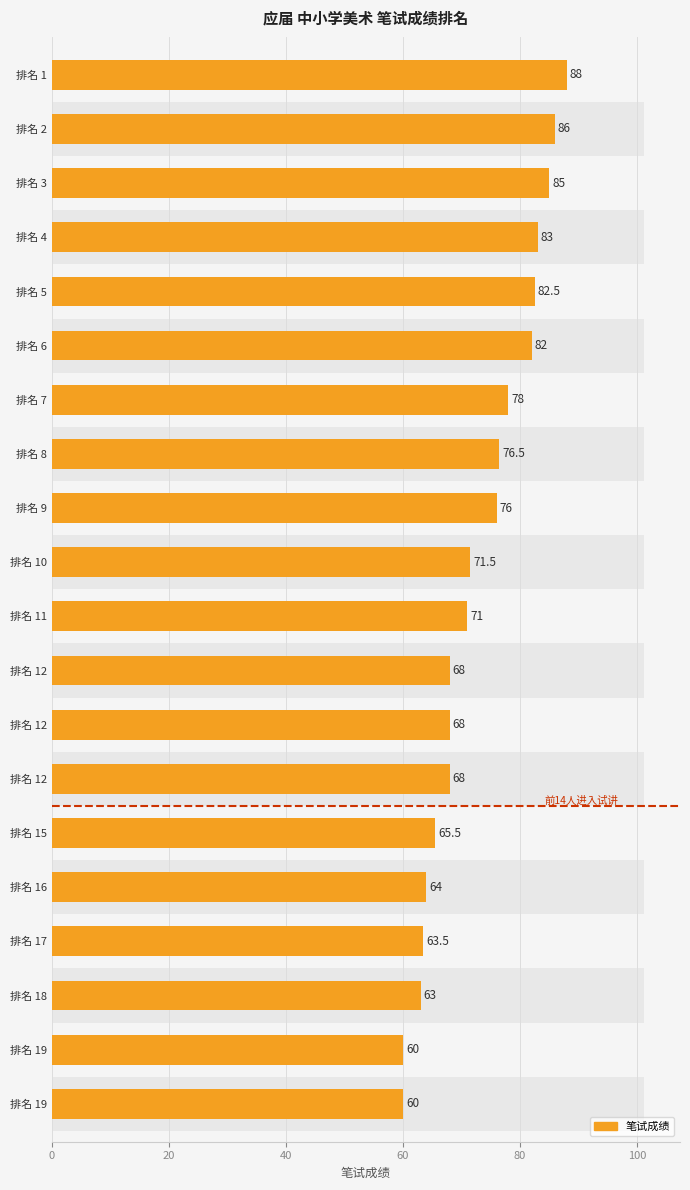

What is the minimum value shown in the chart?

60.0